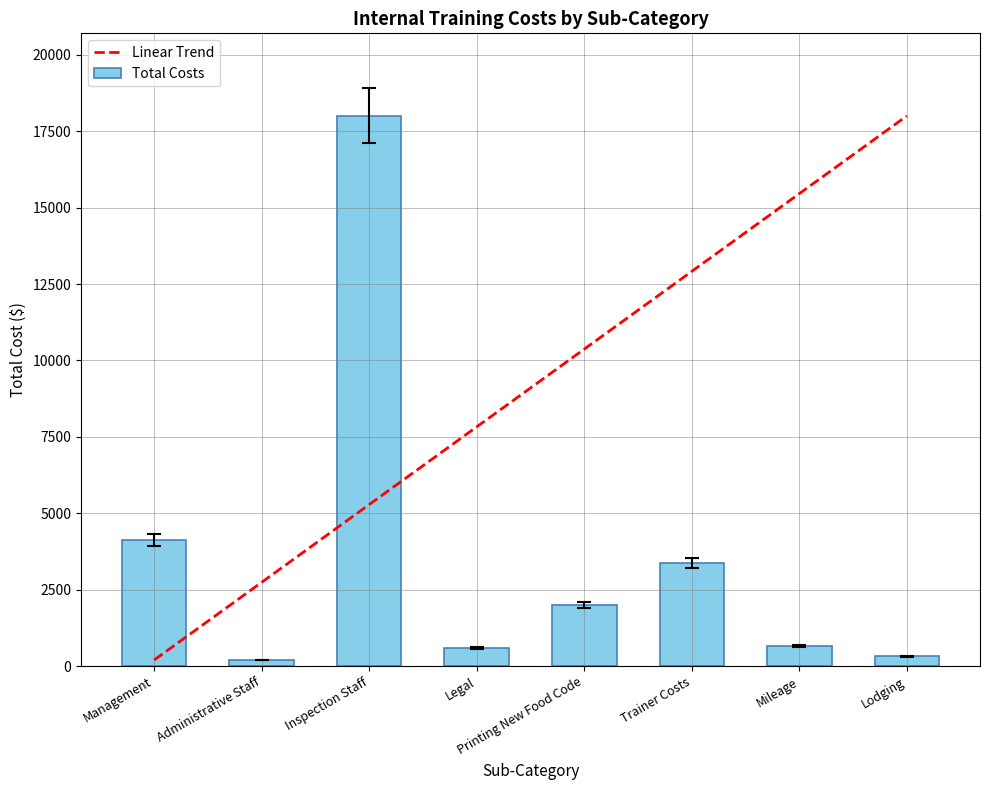

What is the difference between the second highest and second lowest values?

3795